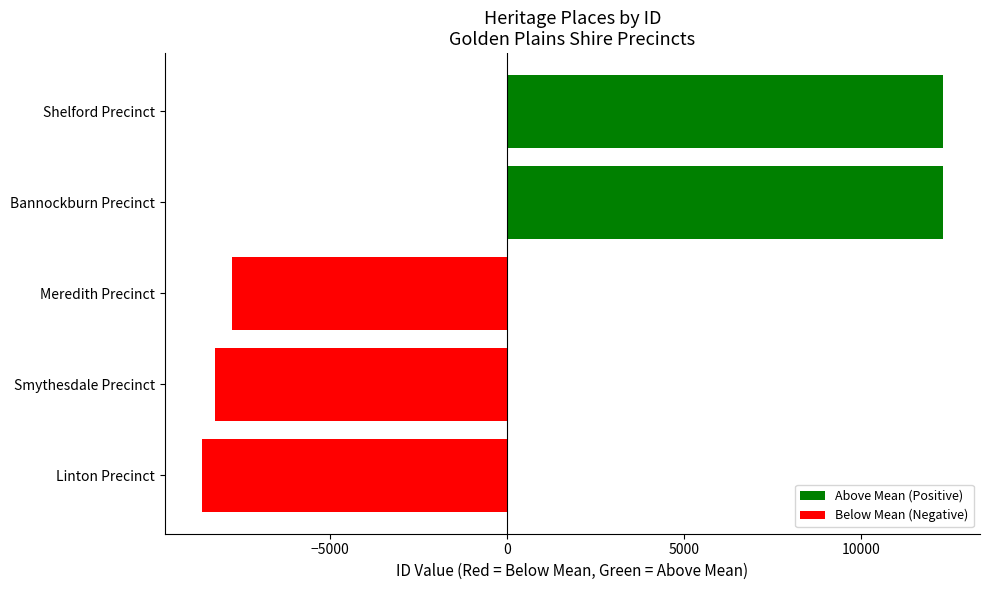

What is the greatest value displayed?

12300.8